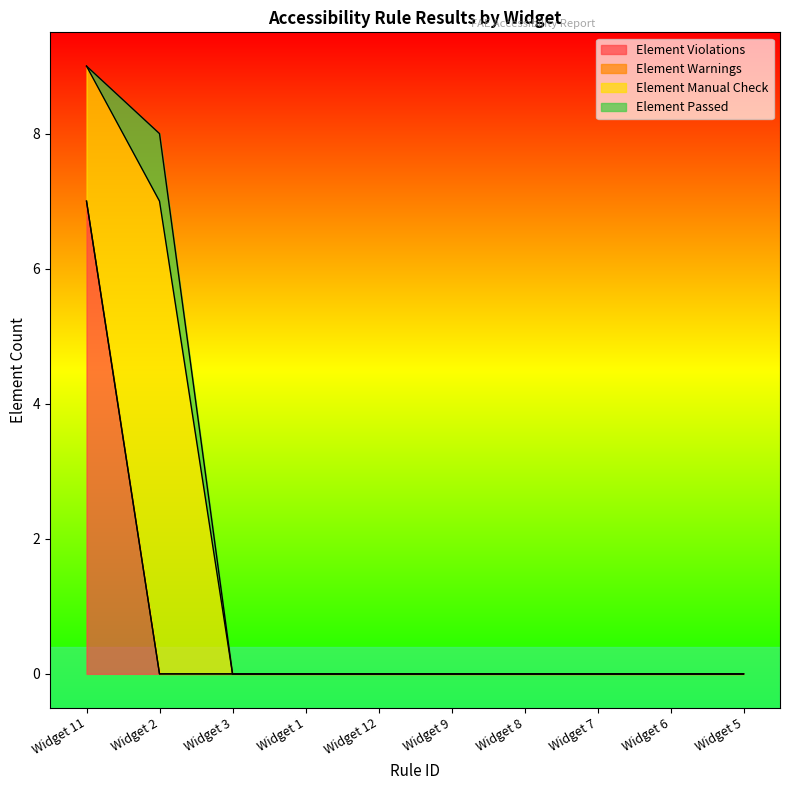

Is it true that Element Manual Check equals 2 at Widget 2?

False